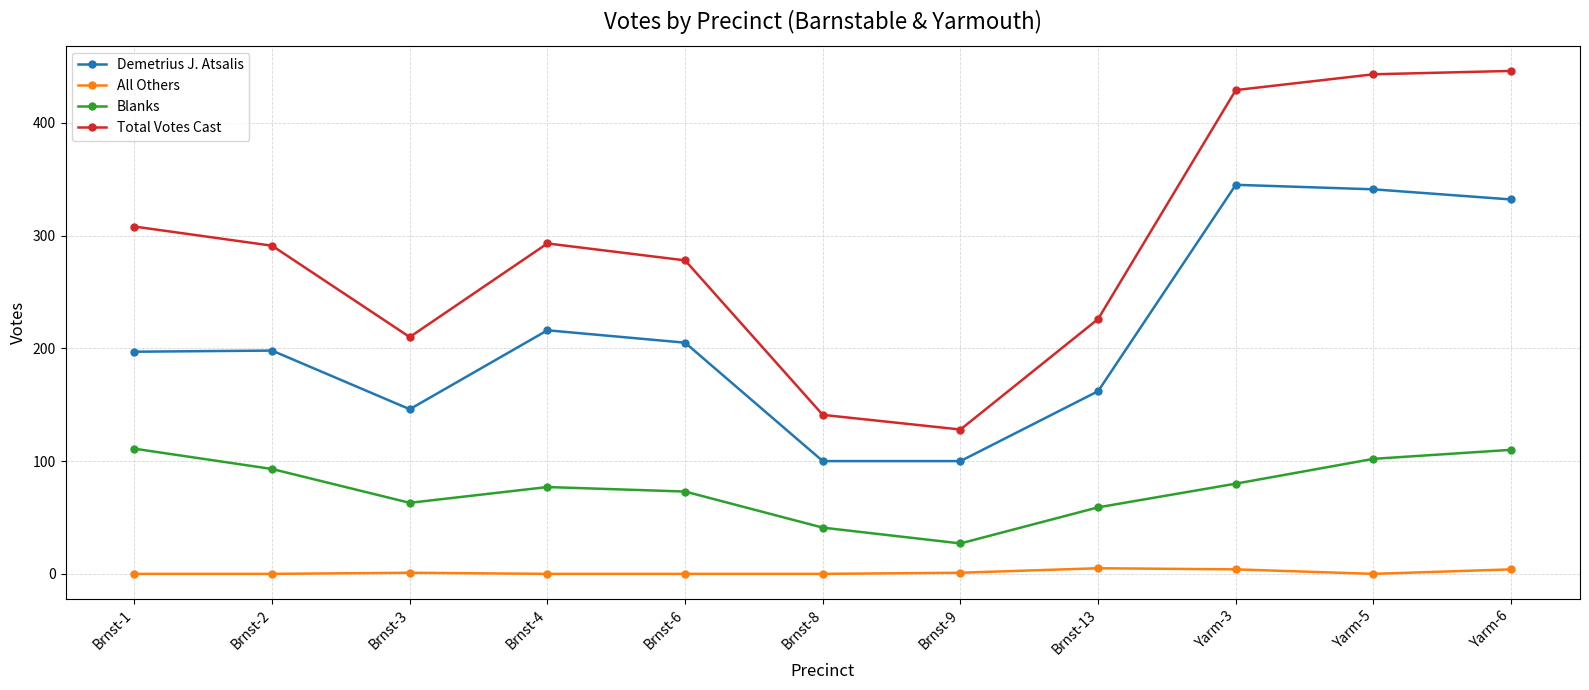

List the series in order of their peak value, highest first.

Total Votes Cast, Demetrius J. Atsalis, Blanks, All Others